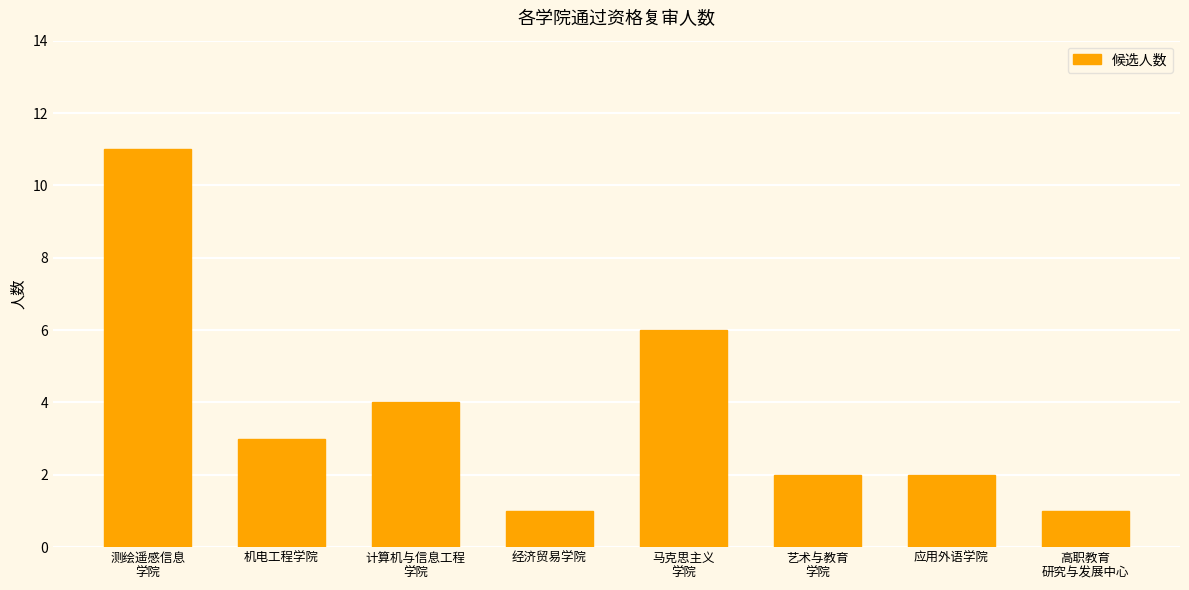

Reading left to right, what are all the values shown in this chart?

测绘遥感信息
学院=11	机电工程学院=3	计算机与信息工程
学院=4	经济贸易学院=1	马克思主义
学院=6	艺术与教育
学院=2	应用外语学院=2	高职教育
研究与发展中心=1